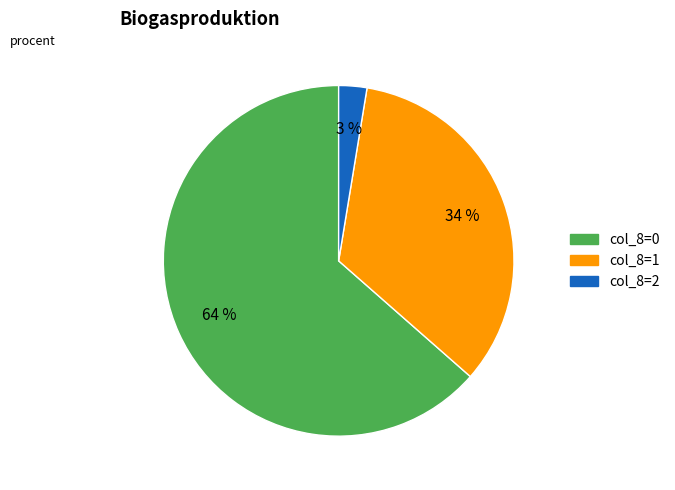

What is the smallest slice in the pie chart?

col_8=2